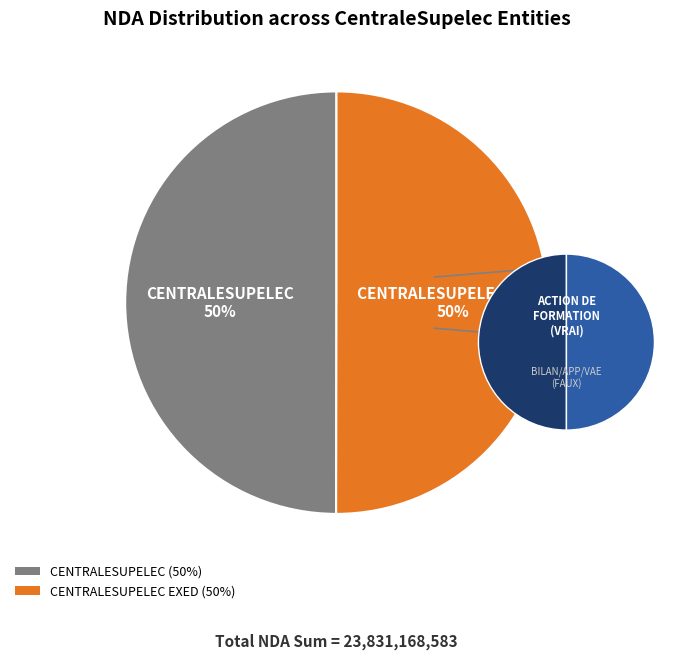

Which category has the smallest portion of the pie?

CENTRALESUPELEC